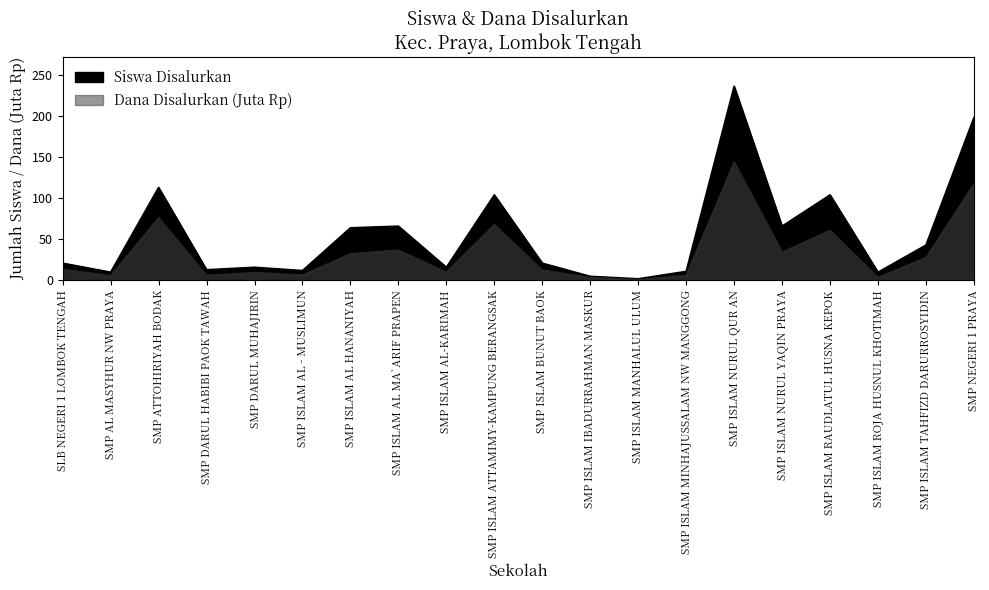

Reading left to right, what are all the values shown in this chart?

Siswa Disalurkan: SLB NEGERI 1 LOMBOK TENGAH=21.0	SMP AL MASYHUR NW PRAYA=10.0	SMP ATTOHIRIYAH BODAK=113.0	SMP DARUL HABIBI PAOK TAWAH=13.0	SMP DARUL MUHAJIRIN=16.0	SMP ISLAM AL - MUSLIMUN=12.0	SMP ISLAM AL HANANIYAH=64.0	SMP ISLAM AL MA`ARIF PRAPEN=66.0	SMP ISLAM AL-KARIMAH=16.0	SMP ISLAM ATTAMIMY-KAMPUNG BERANGSAK=104.0	SMP ISLAM BUNUT BAOK=21.0	SMP ISLAM IBADURRAHMAN MASKUR=5.0	SMP ISLAM MANHALUL ULUM=2.0	SMP ISLAM MINHAJUSSALAM NW MANGGONG=11.0	SMP ISLAM NURUL QUR AN=236.0	SMP ISLAM NURUL YAQIN PRAYA=66.0	SMP ISLAM RAUDLATUL HUSNA KEPOK=104.0	SMP ISLAM ROJA HUSNUL KHOTIMAH=10.0	SMP ISLAM TAHFIZD DARURROSYIDIN=43.0	SMP NEGERI 1 PRAYA=198.0
Dana Disalurkan (Juta): SLB NEGERI 1 LOMBOK TENGAH=13.5	SMP AL MASYHUR NW PRAYA=6.0	SMP ATTOHIRIYAH BODAK=76.5	SMP DARUL HABIBI PAOK TAWAH=6.4	SMP DARUL MUHAJIRIN=9.8	SMP ISLAM AL - MUSLIMUN=6.8	SMP ISLAM AL HANANIYAH=32.6	SMP ISLAM AL MA`ARIF PRAPEN=37.1	SMP ISLAM AL-KARIMAH=10.1	SMP ISLAM ATTAMIMY-KAMPUNG BERANGSAK=68.2	SMP ISLAM BUNUT BAOK=12.8	SMP ISLAM IBADURRAHMAN MASKUR=3.8	SMP ISLAM MANHALUL ULUM=1.1	SMP ISLAM MINHAJUSSALAM NW MANGGONG=6.4	SMP ISLAM NURUL QUR AN=144.4	SMP ISLAM NURUL YAQIN PRAYA=34.5	SMP ISLAM RAUDLATUL HUSNA KEPOK=61.1	SMP ISLAM ROJA HUSNUL KHOTIMAH=3.8	SMP ISLAM TAHFIZD DARURROSYIDIN=28.1	SMP NEGERI 1 PRAYA=117.4